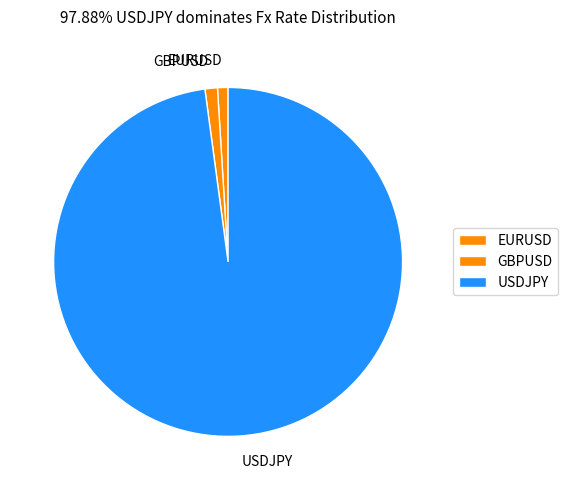

Do GBPUSD and EURUSD together represent more than half of the pie?

No